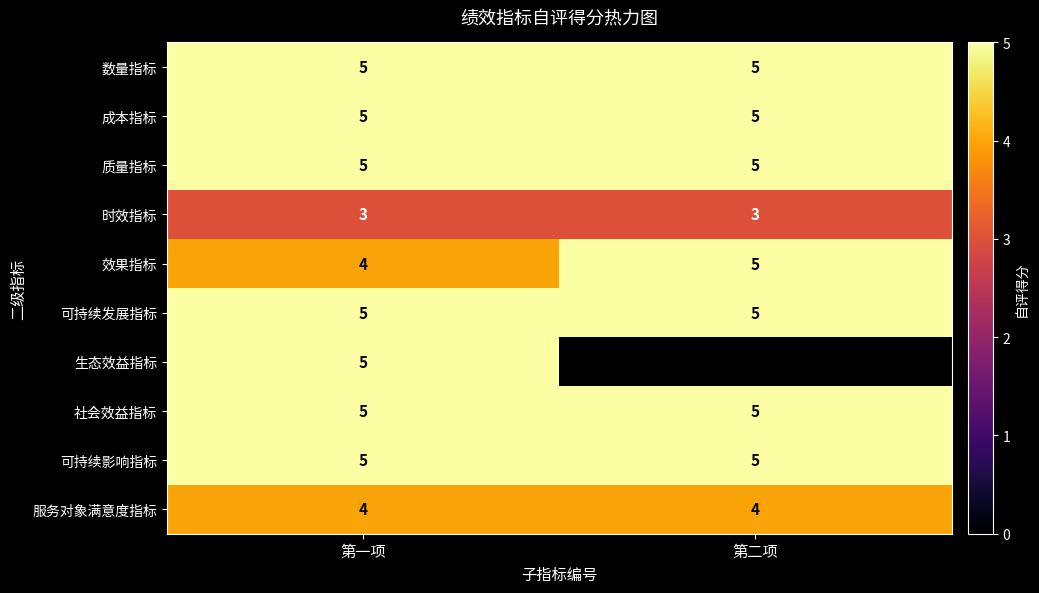

The value of 社会效益指标 at 第二项 is 8. True or false?

False